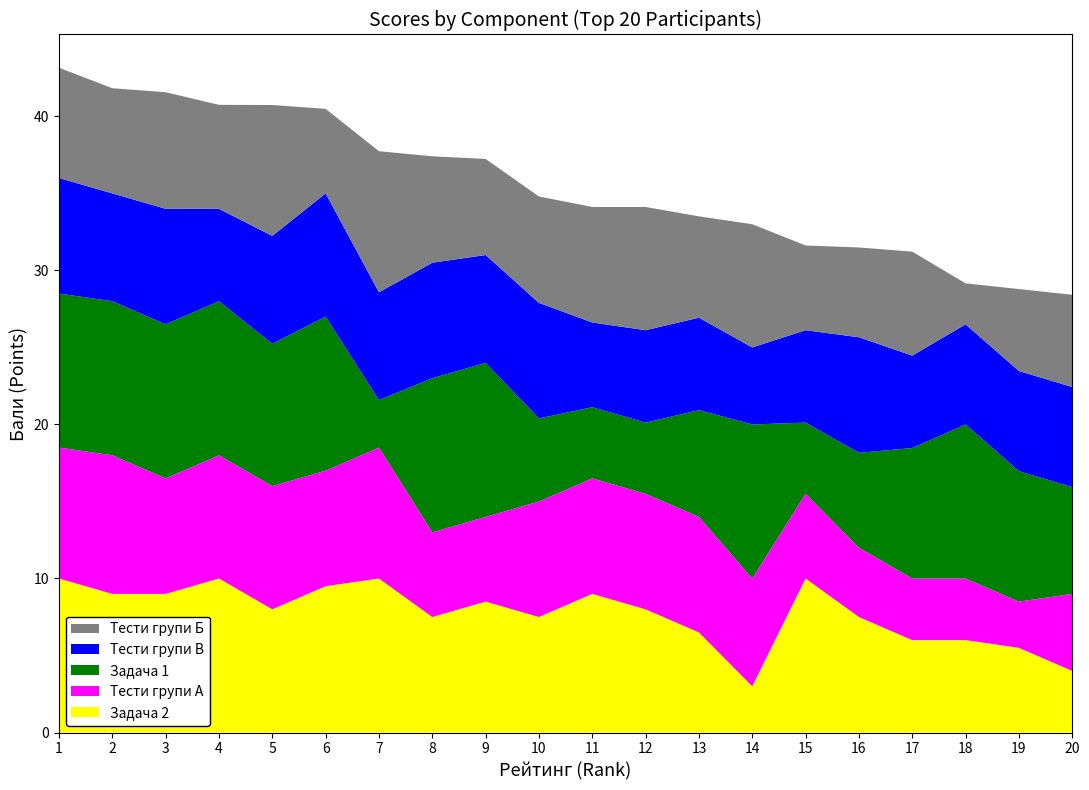

Reading left to right, extract all data points from this chart.

Задача 2: 1=10.0	2=9.0	3=9.0	4=10.0	5=8.0	6=9.5	7=10.0	8=7.5	9=8.5	10=7.5	11=9.0	12=8.0	13=6.5	14=3.0	15=10.0	16=7.5	17=6.0	18=6.0	19=5.5	20=4.0
Тести групи А: 1=8.5	2=9.0	3=7.5	4=8.0	5=8.0	6=7.5	7=8.5	8=5.5	9=5.5	10=7.5	11=7.5	12=7.5	13=7.5	14=7.0	15=5.5	16=4.5	17=4.0	18=4.0	19=3.0	20=5.0
Задача 1: 1=10.0	2=10.0	3=10.0	4=10.0	5=9.2	6=10.0	7=3.1	8=10.0	9=10.0	10=5.4	11=4.6	12=4.6	13=6.9	14=10.0	15=4.6	16=6.2	17=8.5	18=10.0	19=8.5	20=6.9
Тести групи В: 1=7.5	2=7.0	3=7.5	4=6.0	5=7.0	6=8.0	7=7.0	8=7.5	9=7.0	10=7.5	11=5.5	12=6.0	13=6.0	14=5.0	15=6.0	16=7.5	17=6.0	18=6.5	19=6.5	20=6.5
Тести групи Б: 1=7.2	2=6.8	3=7.6	4=6.8	5=8.5	6=5.5	7=9.2	8=6.9	9=6.2	10=6.9	11=7.5	12=8.0	13=6.6	14=8.0	15=5.5	16=5.8	17=6.8	18=2.7	19=5.3	20=6.0